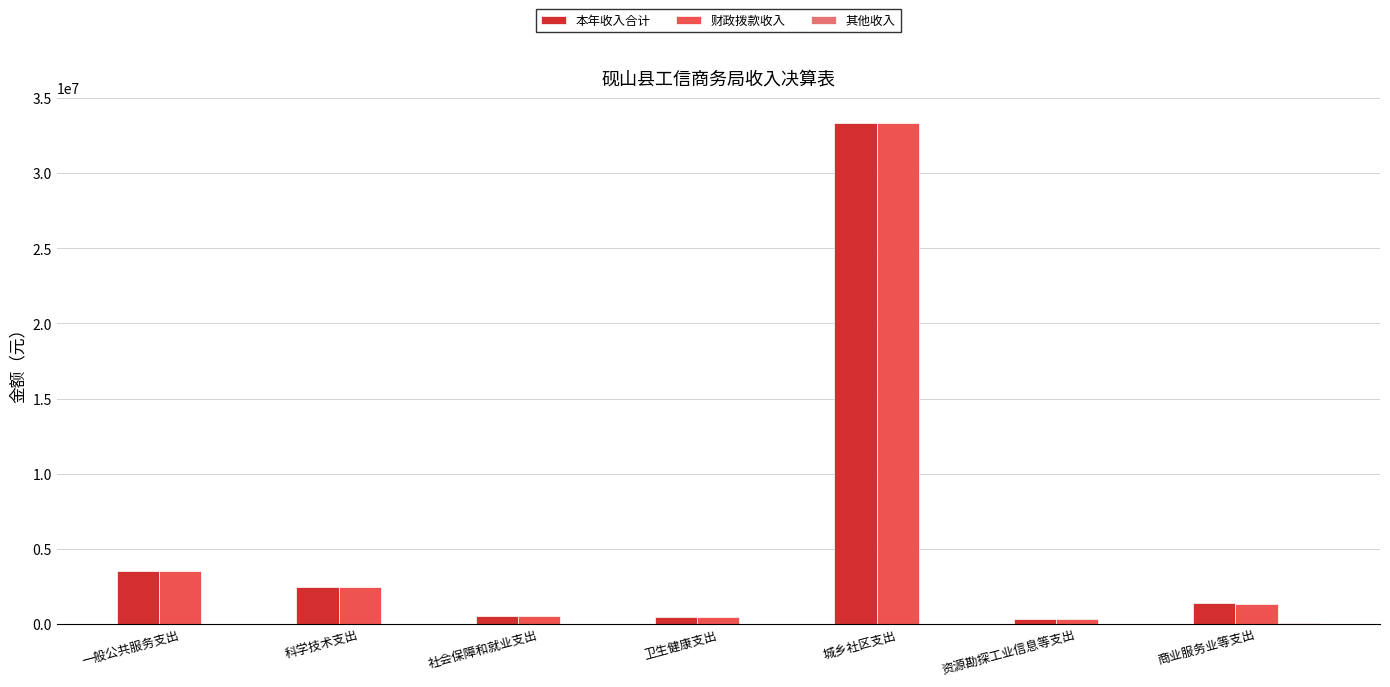

At which label does 财政拨款收入 reach its peak?

城乡社区支出